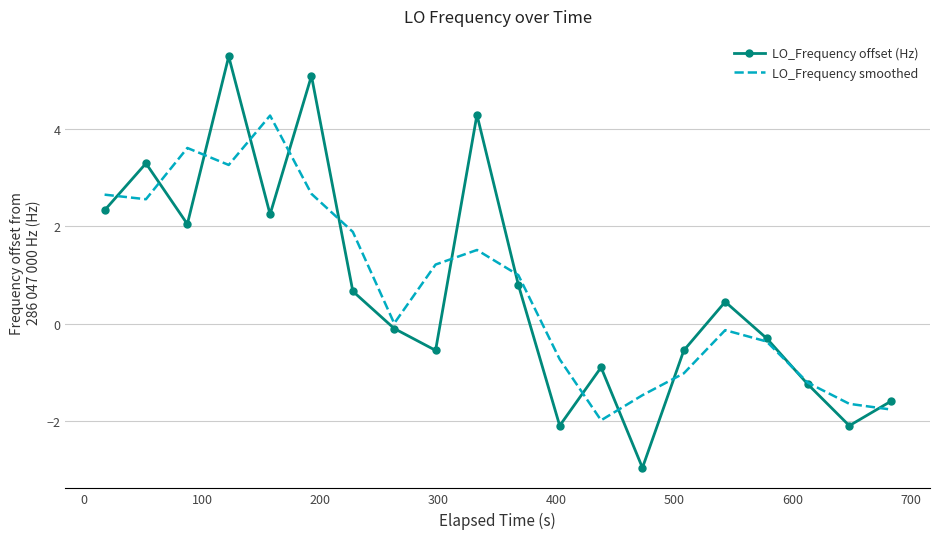

Rank the series by their maximum value, from highest to lowest.

LO_Frequency offset (Hz), LO_Frequency smoothed